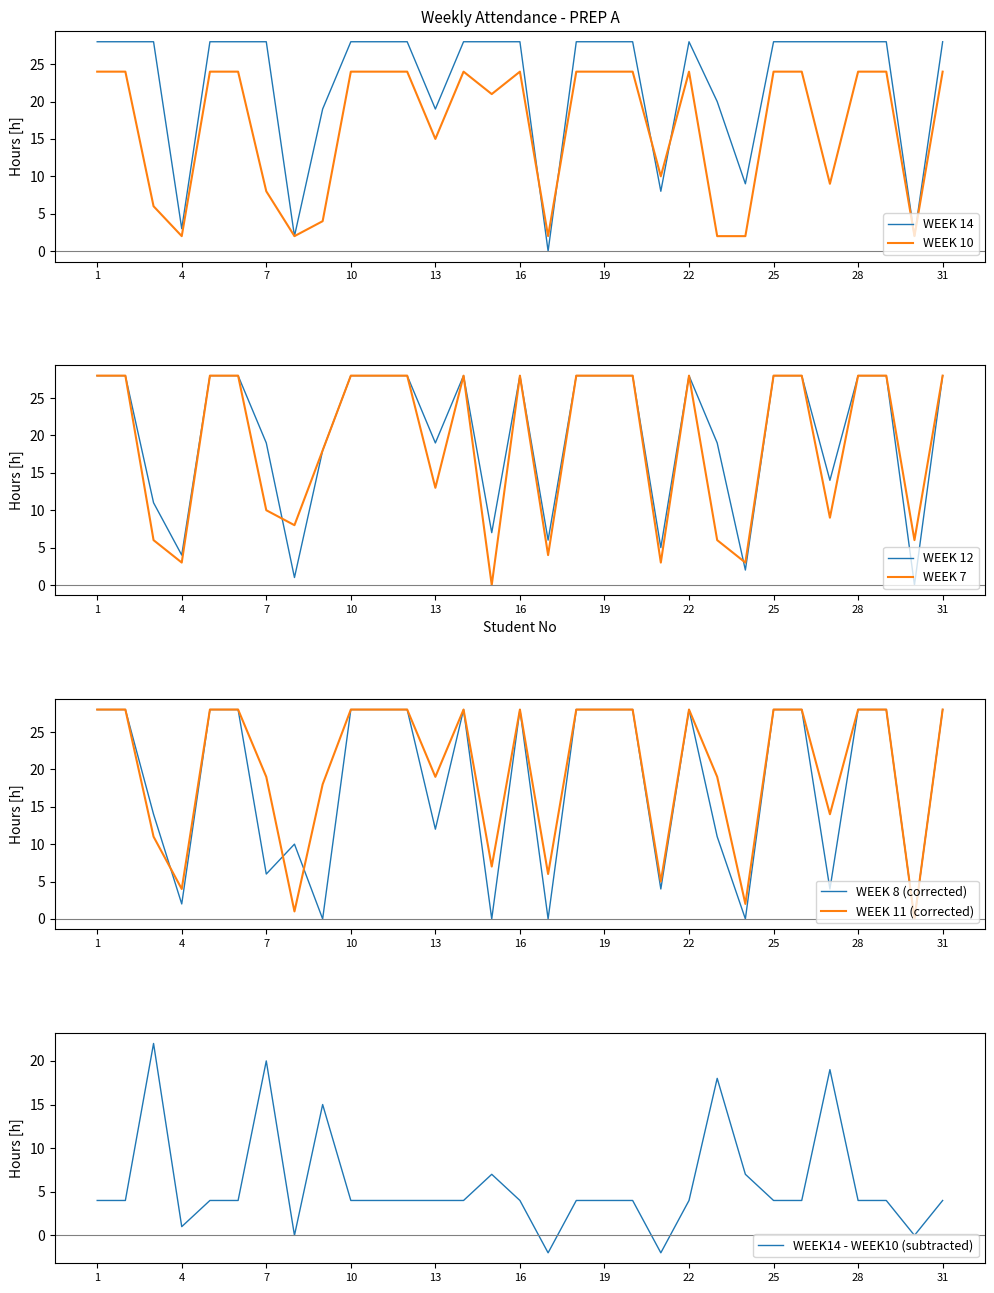

Where is the first local maximum for WEEK 8?

8